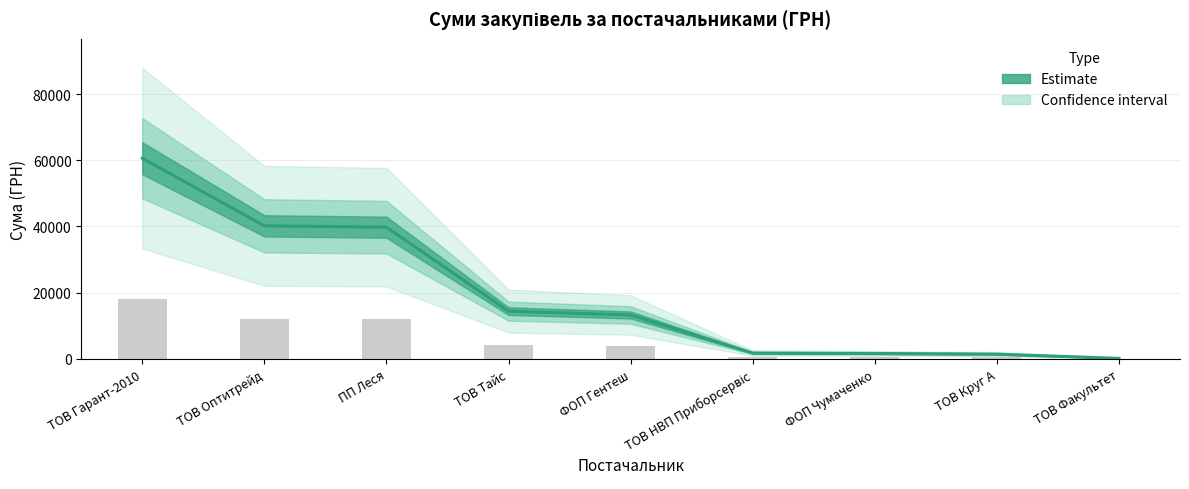

What is the label of the 7th bar from the right?

ПП Леся